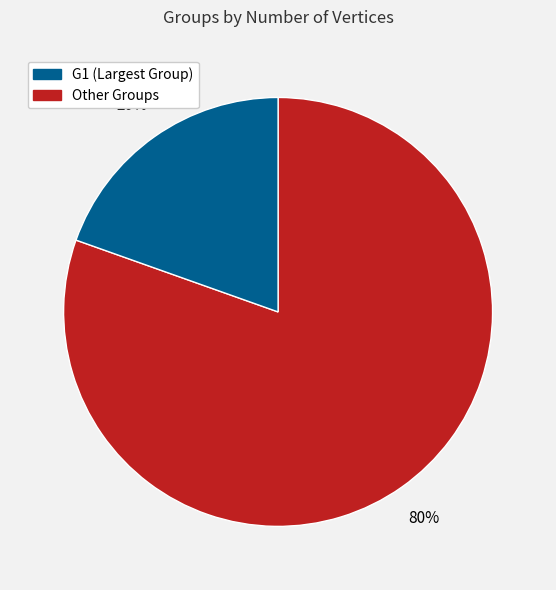

Is there a majority slice in this chart?

Yes